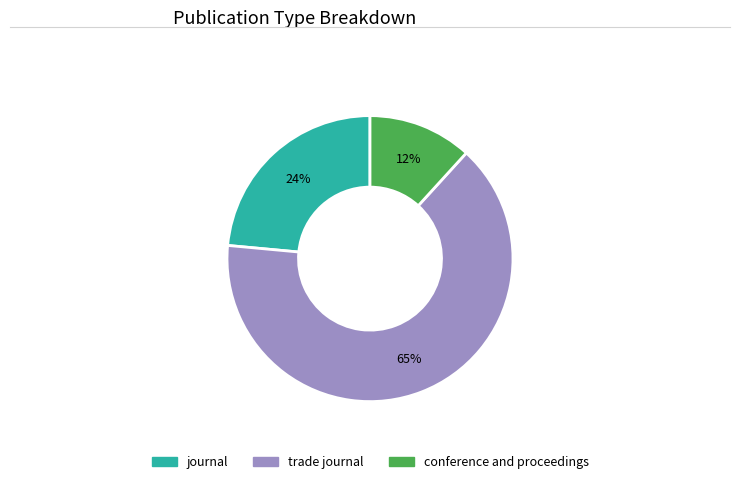

Approximately how many times larger is the value at journal compared to conference and proceedings?

2.0